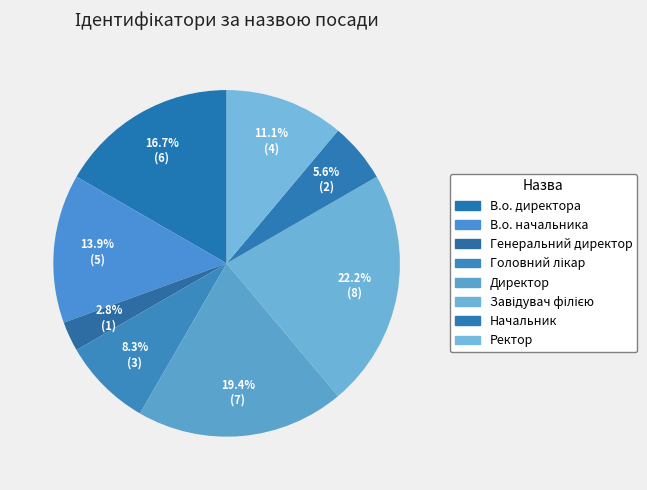

Count the number of slices in the pie.

8